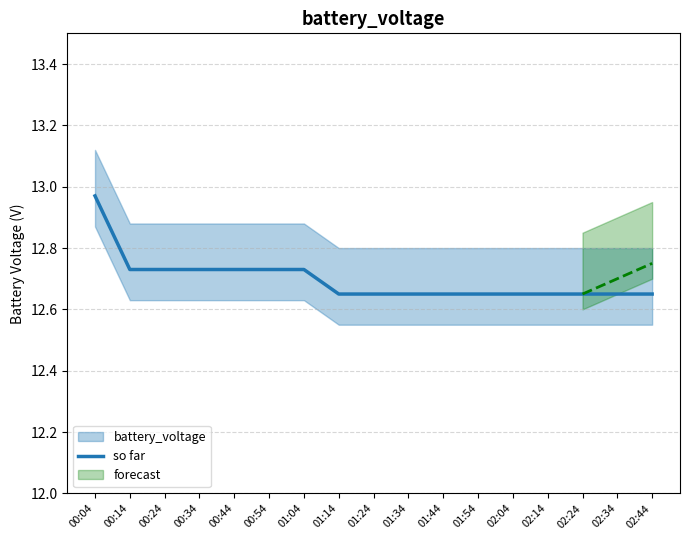

What position from the right is 01:34?

8